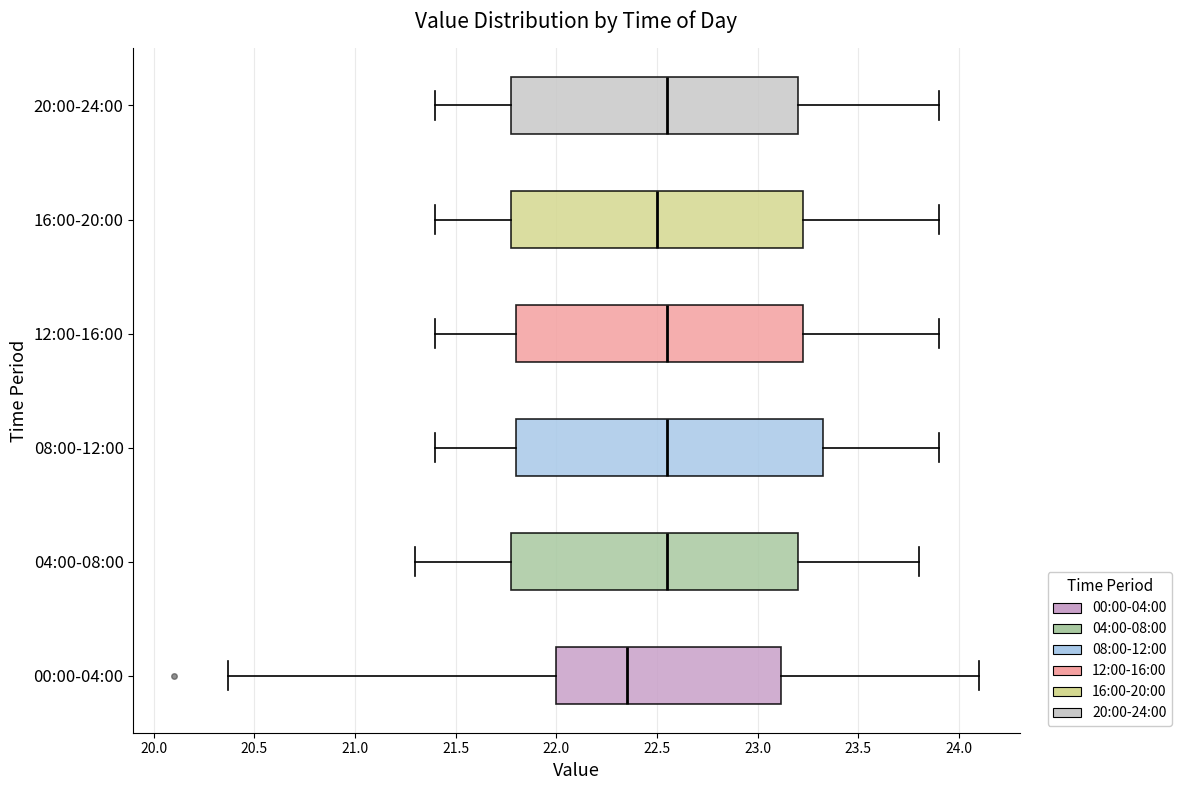

Where is the right edge of the box for 00:00-04:00 on the x-axis? The values are not printed on the chart, so give them approximately, as read against the axis.

23.10